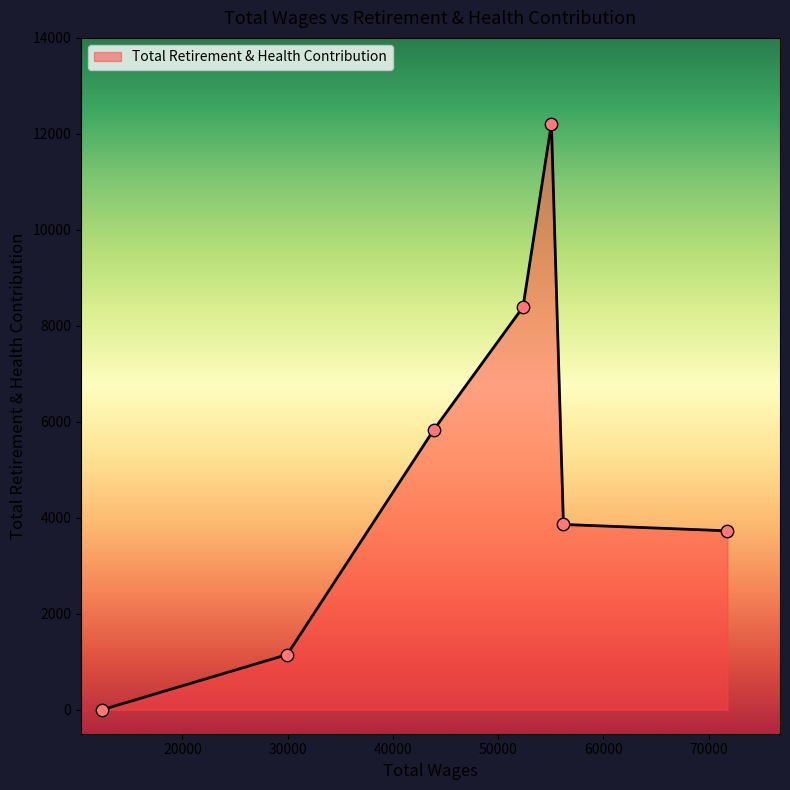

What is the average value?

5025